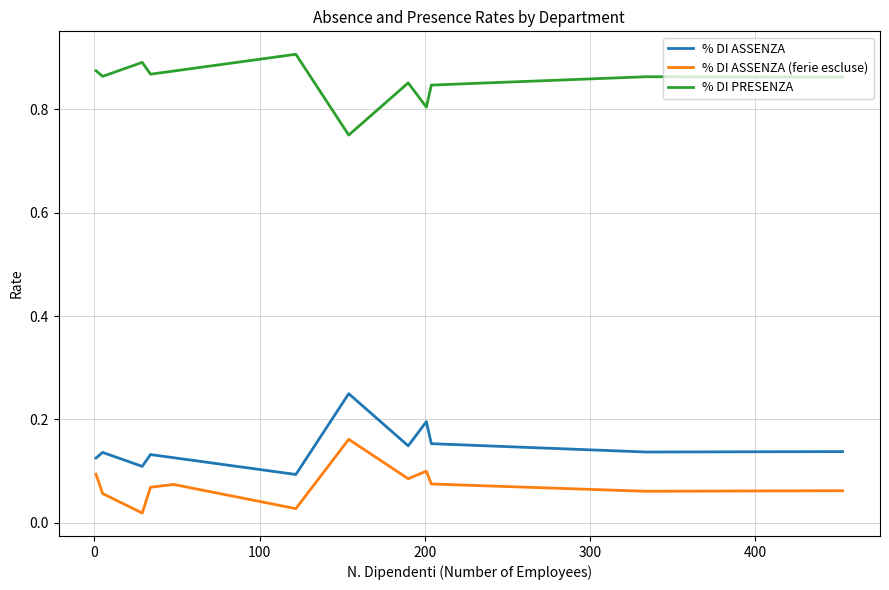

Rank the series by their maximum value, from lowest to highest.

% DI ASSENZA (ferie escluse), % DI ASSENZA, % DI PRESENZA